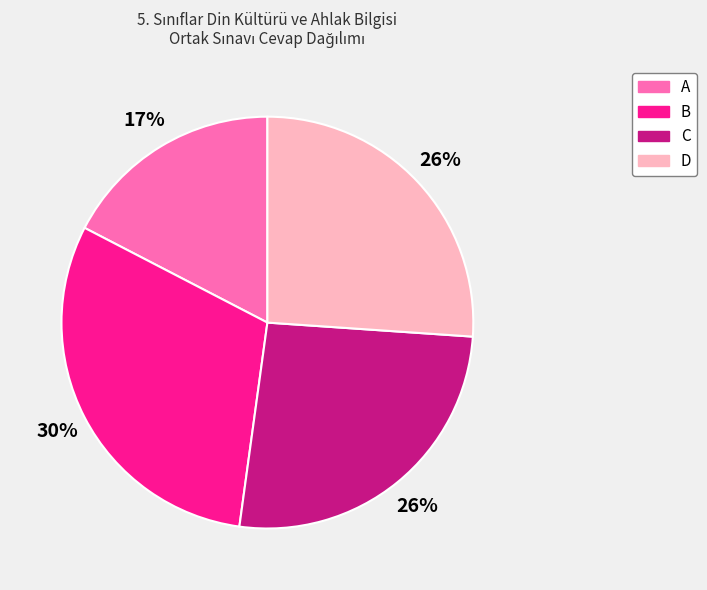

What is the largest slice in the pie chart?

B